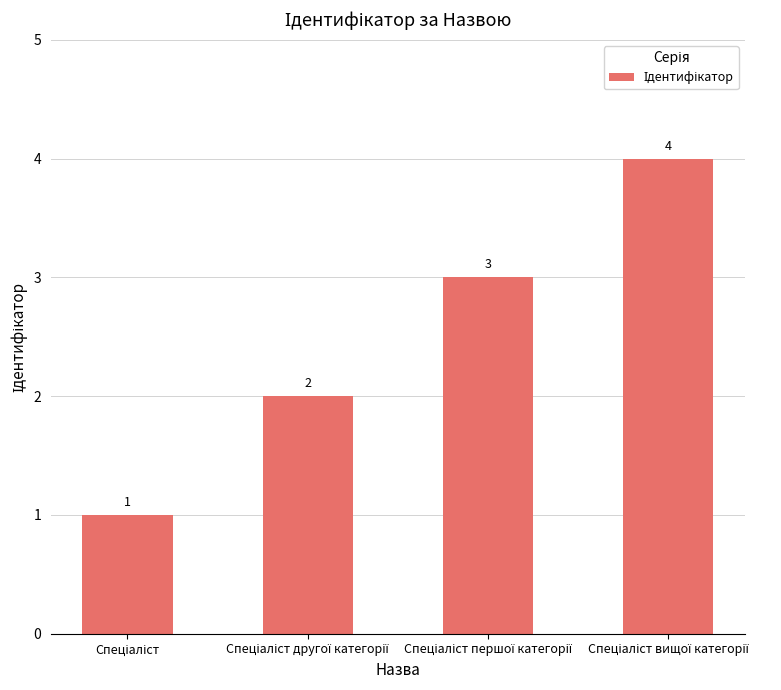

What is the sum of all values?

10